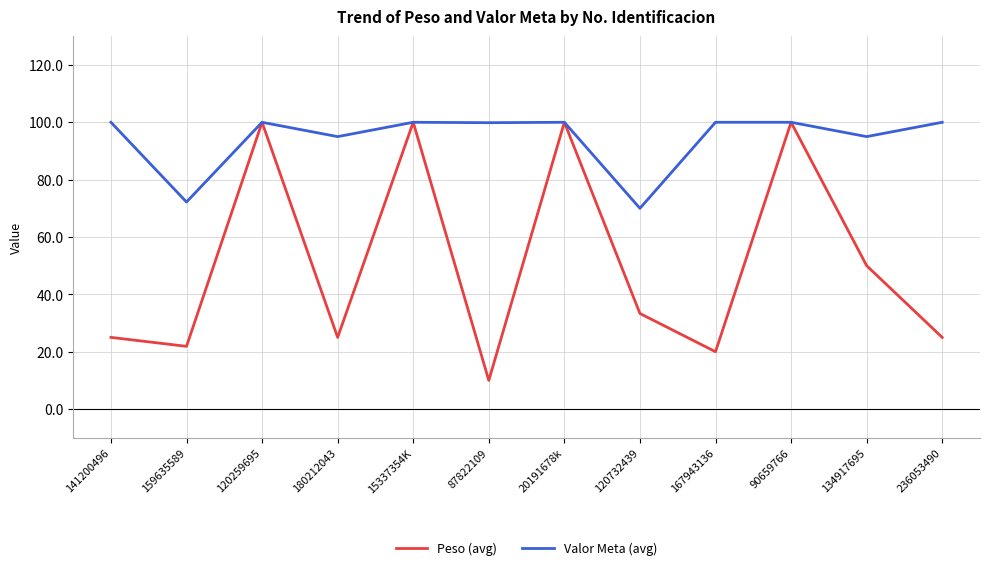

Which series changed the most between 87822109 and 90659766?

Peso (avg)